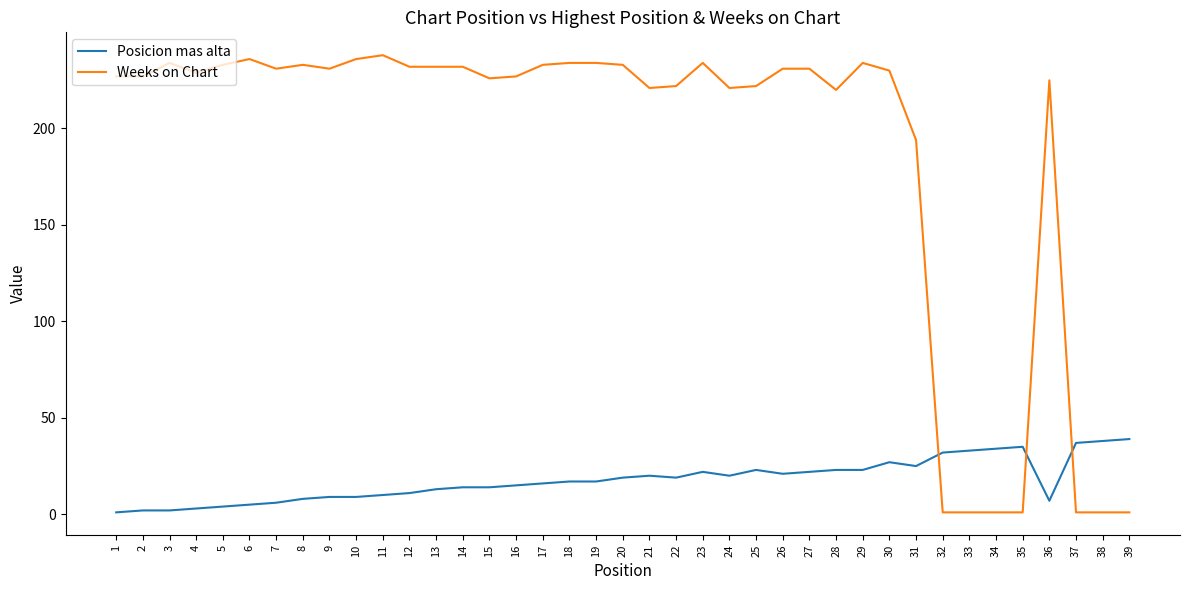

How many lines are shown in the chart?

2